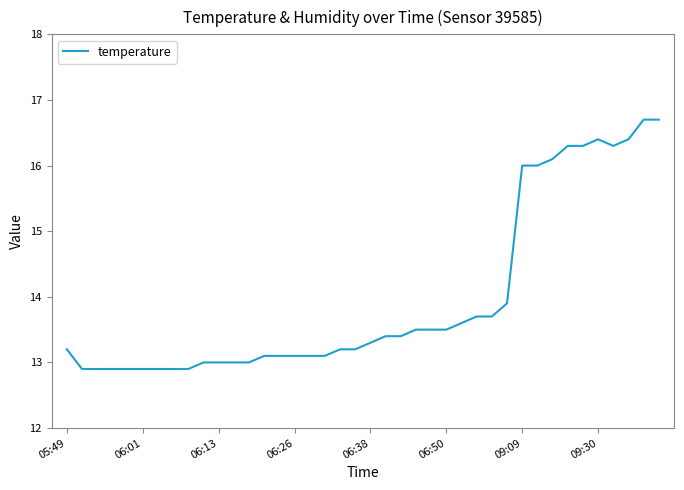

What is the greatest value displayed?

16.7